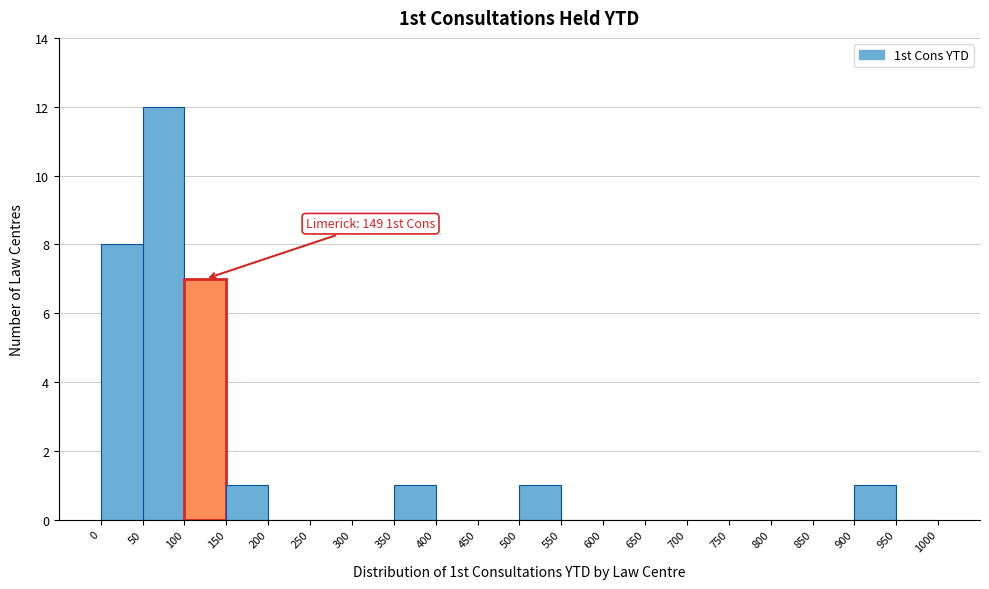

Over which range of the x-axis is the bar tallest?

50 to 100